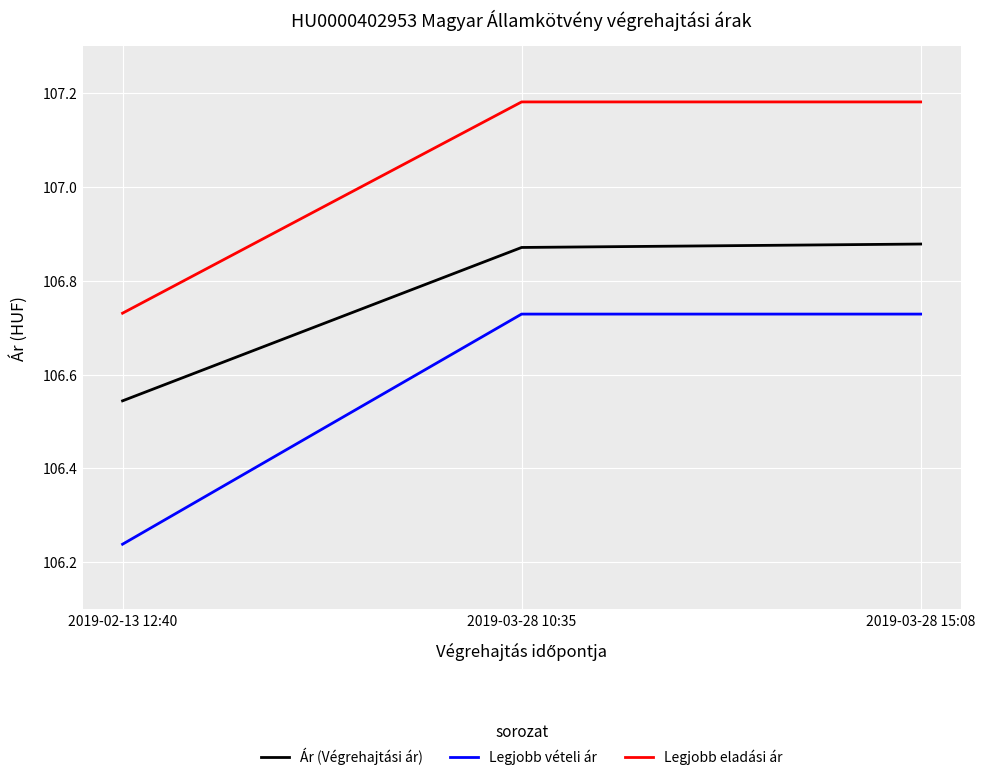

List the series in order of their overall mean, highest first.

Legjobb eladási ár, Ár (Végrehajtási ár), Legjobb vételi ár